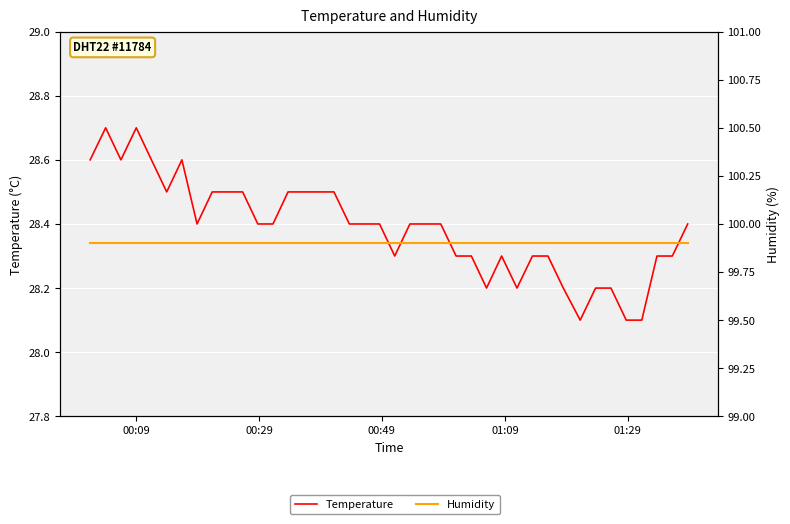

Is the value of Temperature at 14 greater than the value of Humidity at 13?

No